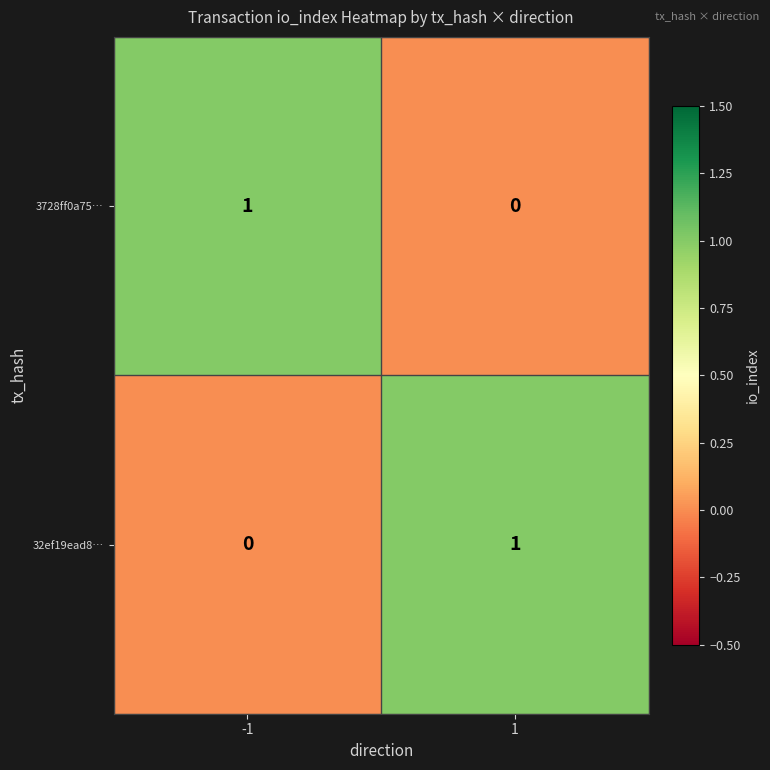

Is the value of 32ef19ead8… at -1 greater than the value of 3728ff0a75… at -1?

No